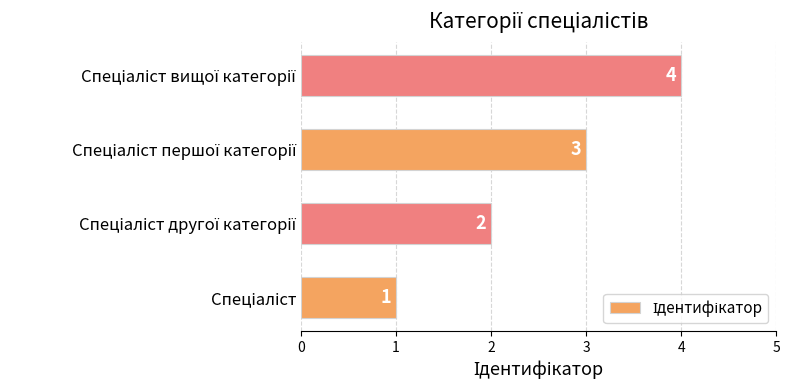

Does the chart contain stacked bars?

No